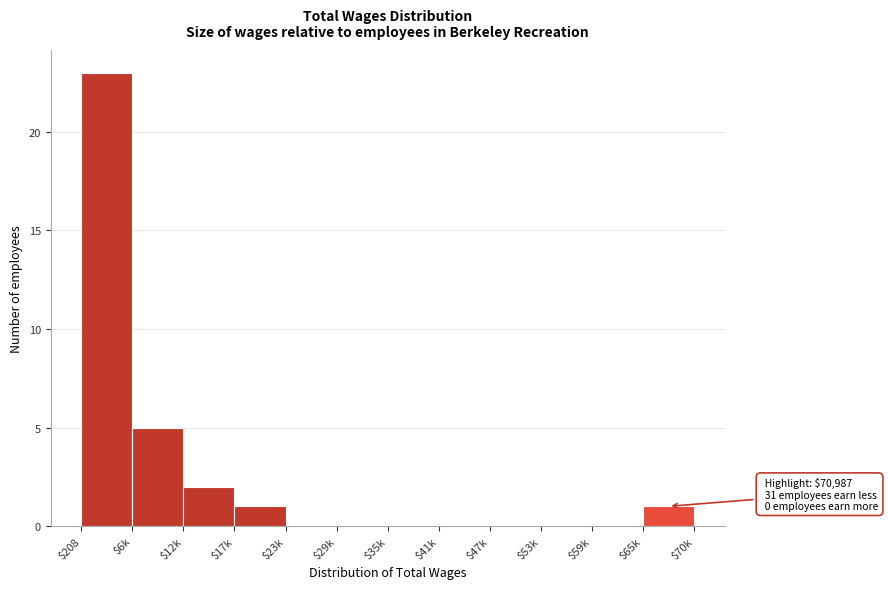

What is the sum of all values?

32